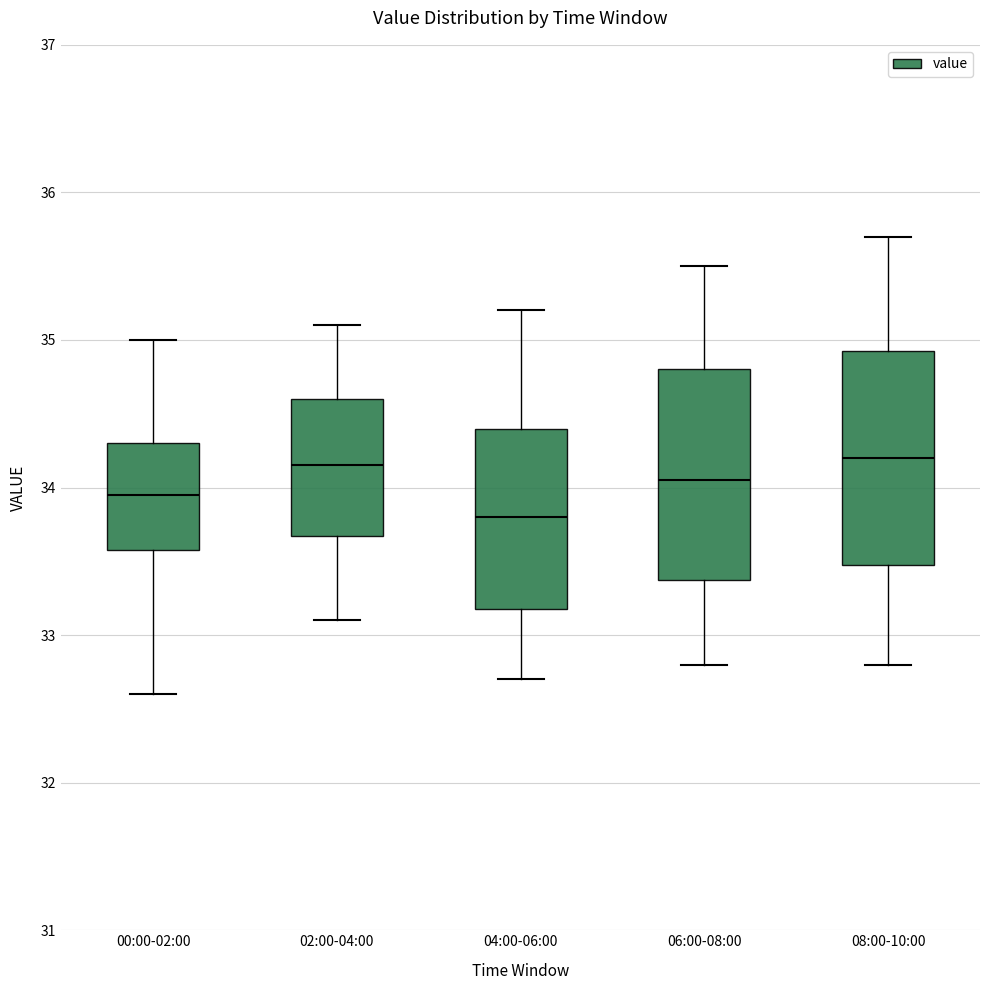

Which box's median line is the lowest?

04:00-06:00